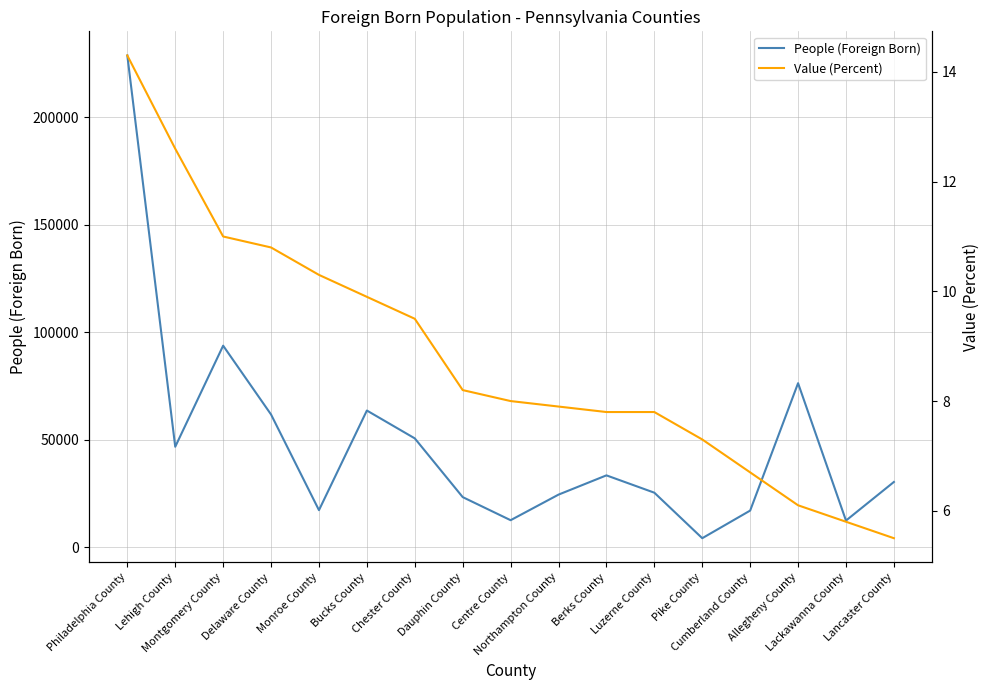

Count the number of data series in this chart.

2